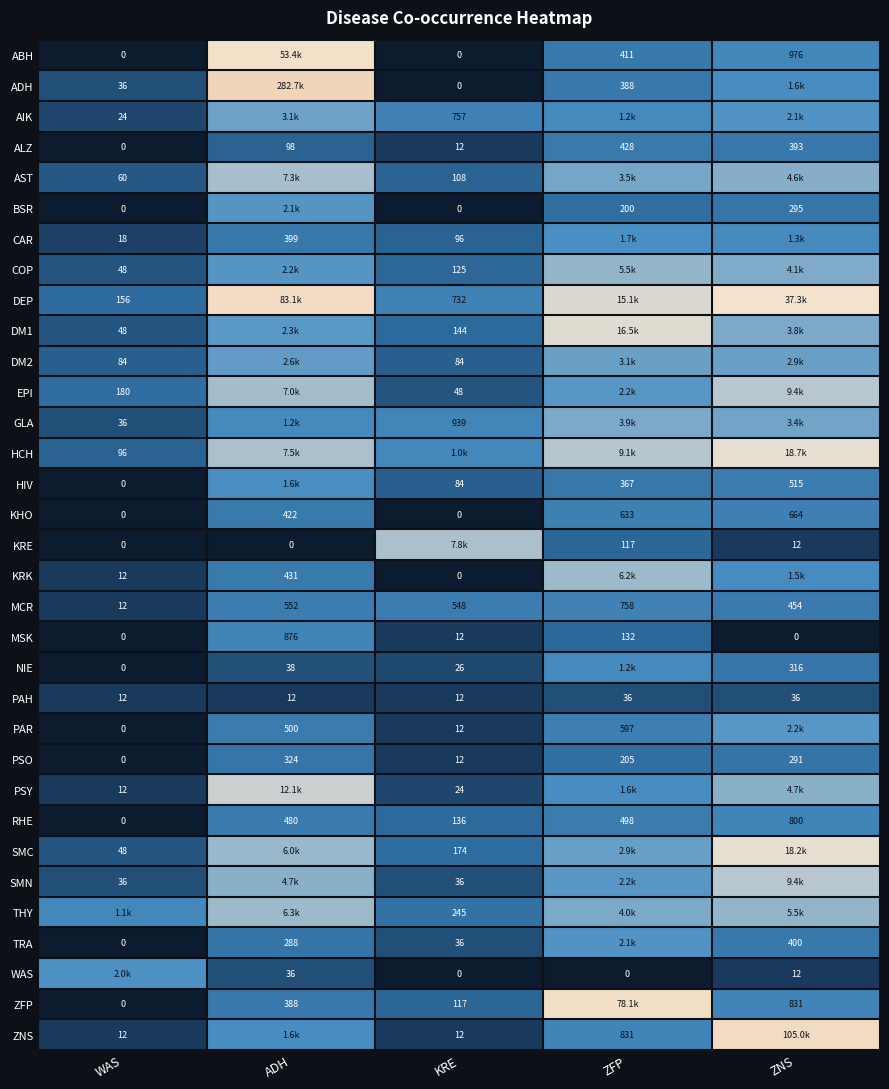

How many data points does each series have?

5